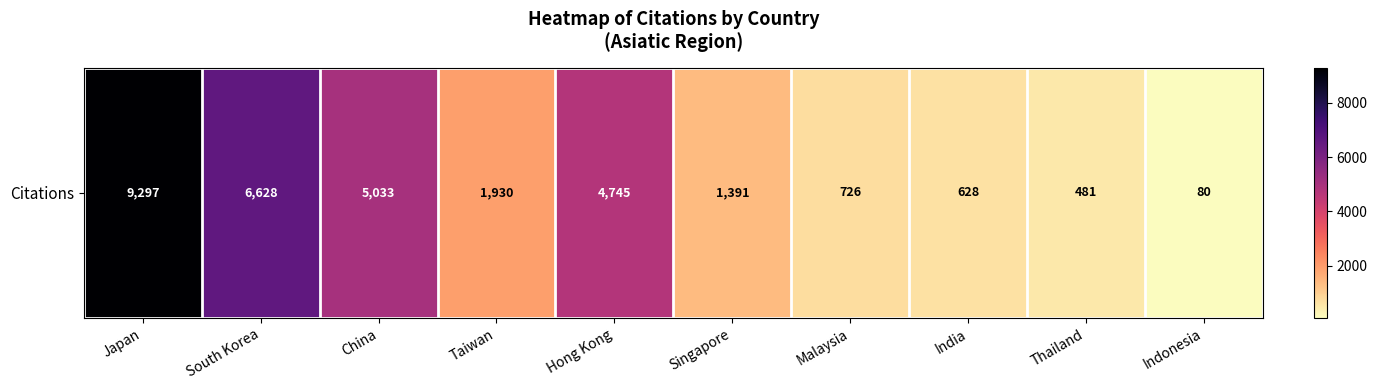

How many distinct data groups are displayed?

1